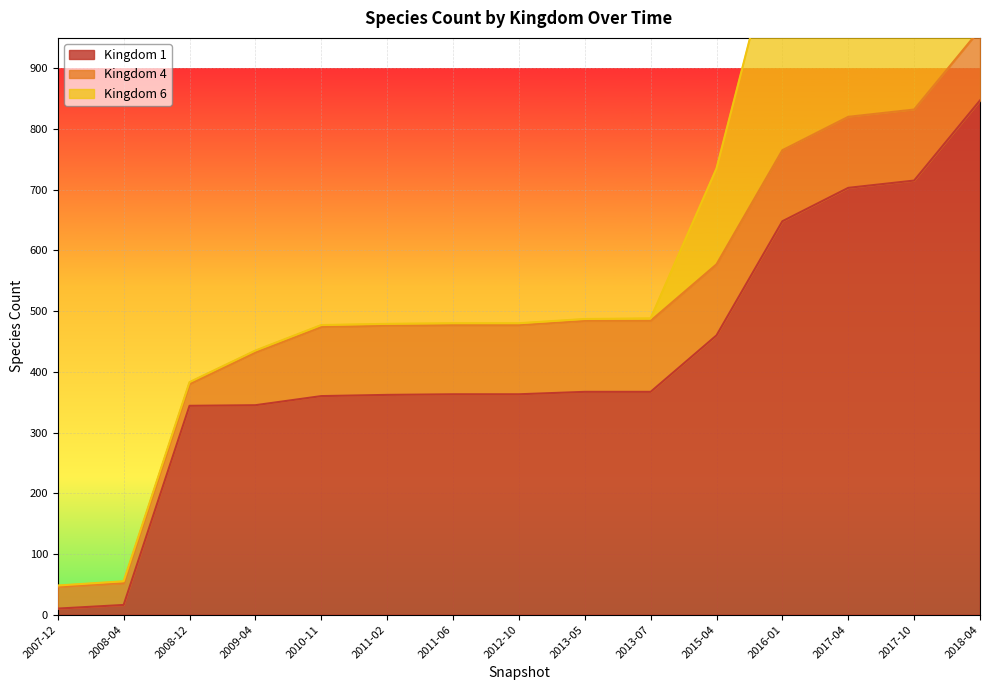

Reading left to right, extract all data points from this chart.

Kingdom 1: 10	16	344	345	360	362	363	363	367	367	460	648	703	715	847
Kingdom 4: 36	36	36	87	114	114	114	114	117	117	117	117	117	117	117
Kingdom 6: 2	3	3	3	3	3	3	3	3	4	158	392	403	403	403